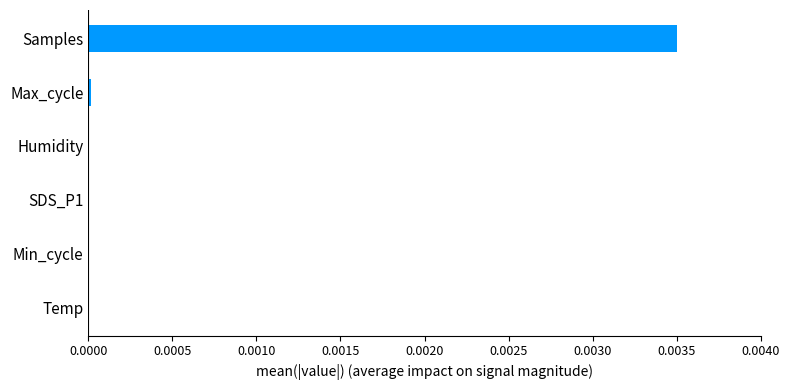

Between Temp and Samples, which is larger?

Samples